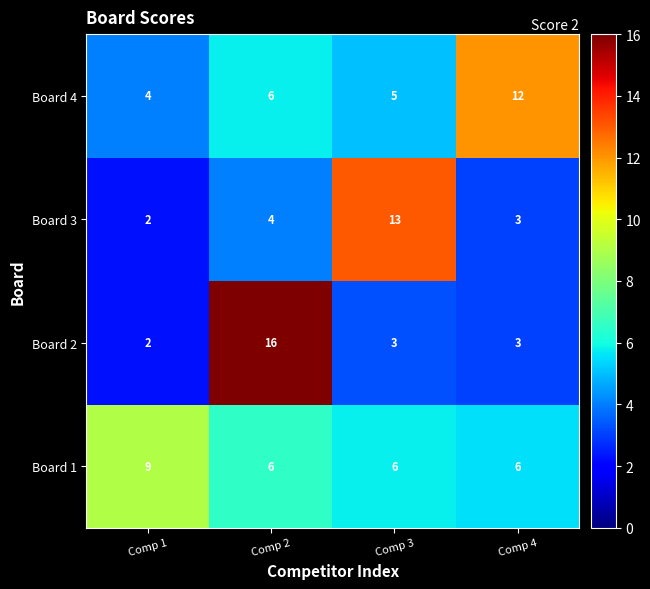

At which label does Board 3 reach its peak?

Comp 3